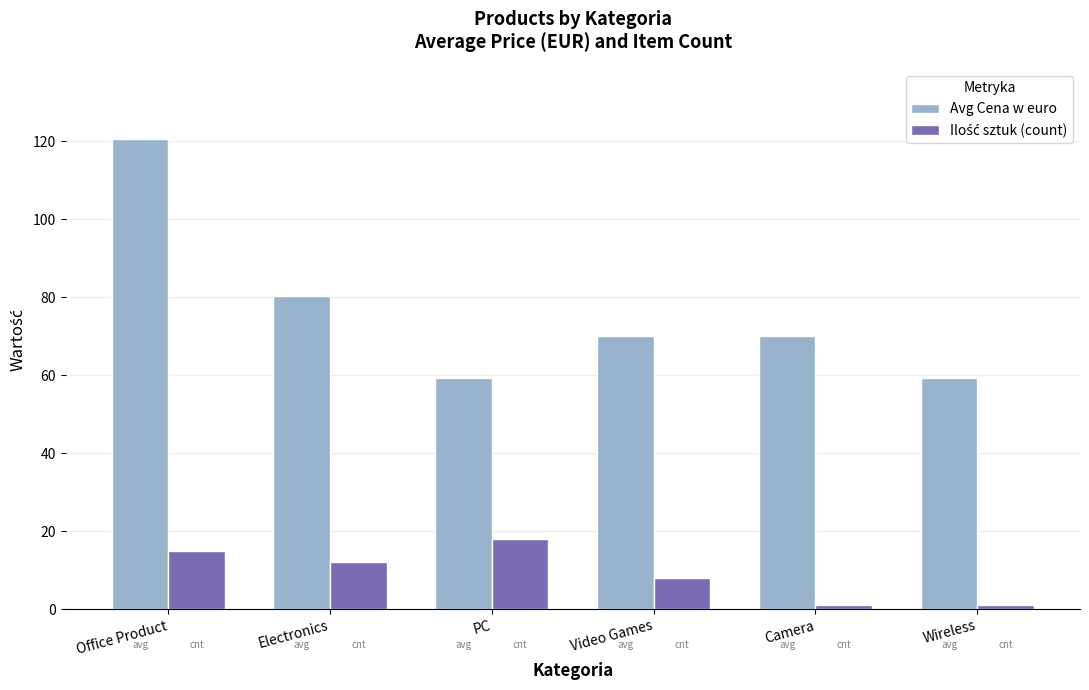

What is the label of the 5th bar from the right?

Electronics